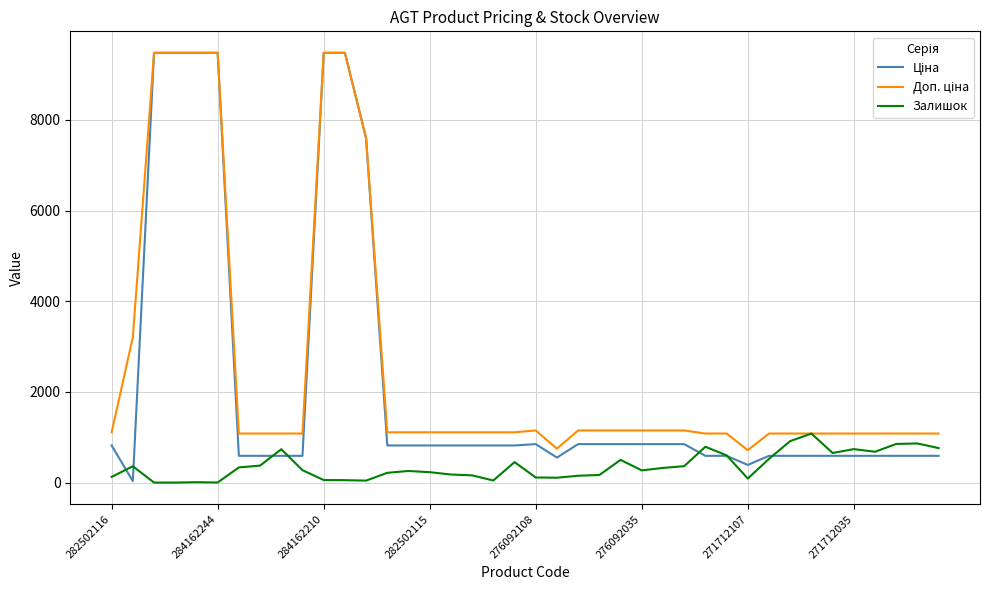

What is the greatest value displayed?

9480.1